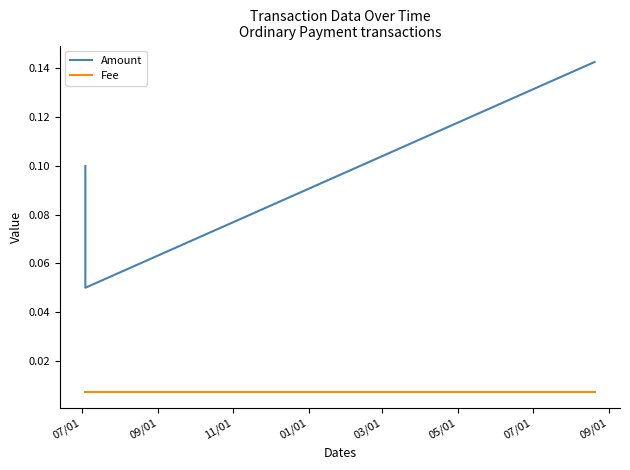

Which series has the largest total across all categories?

Amount